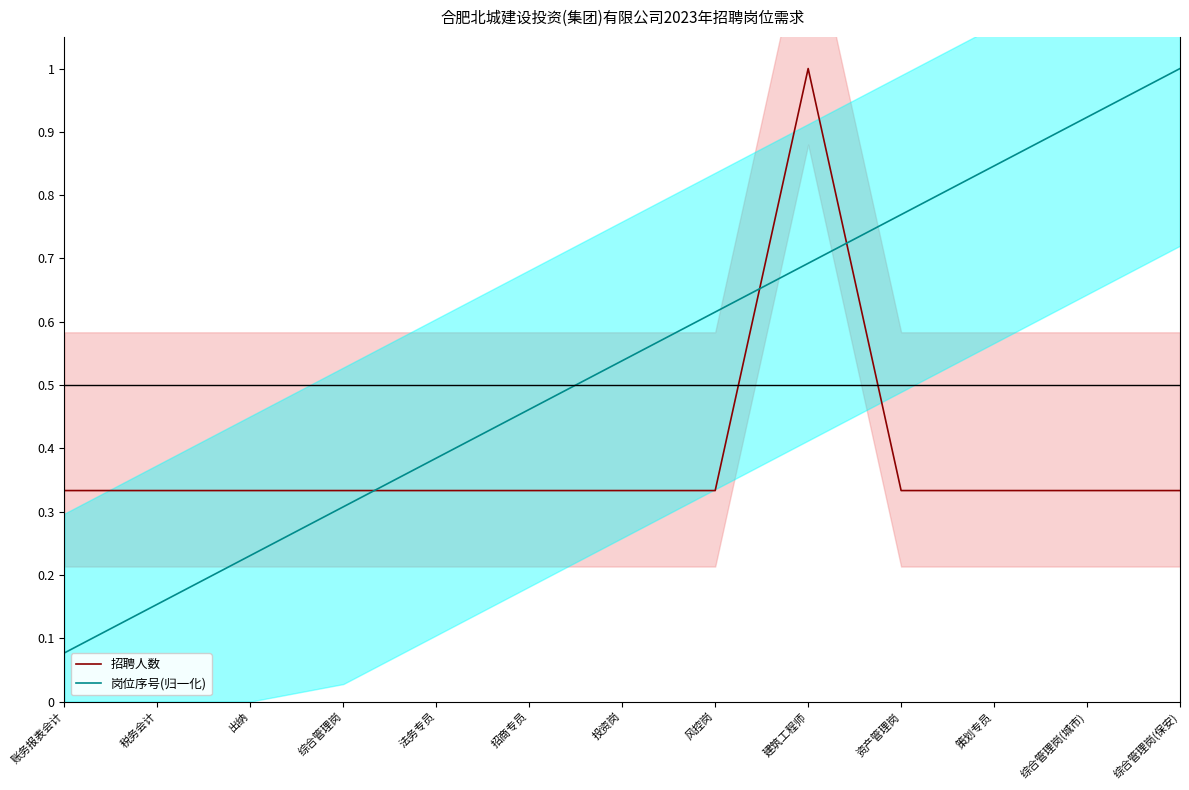

True or false: 岗位序号(归一化) and 招聘人数 cross at least once.

True